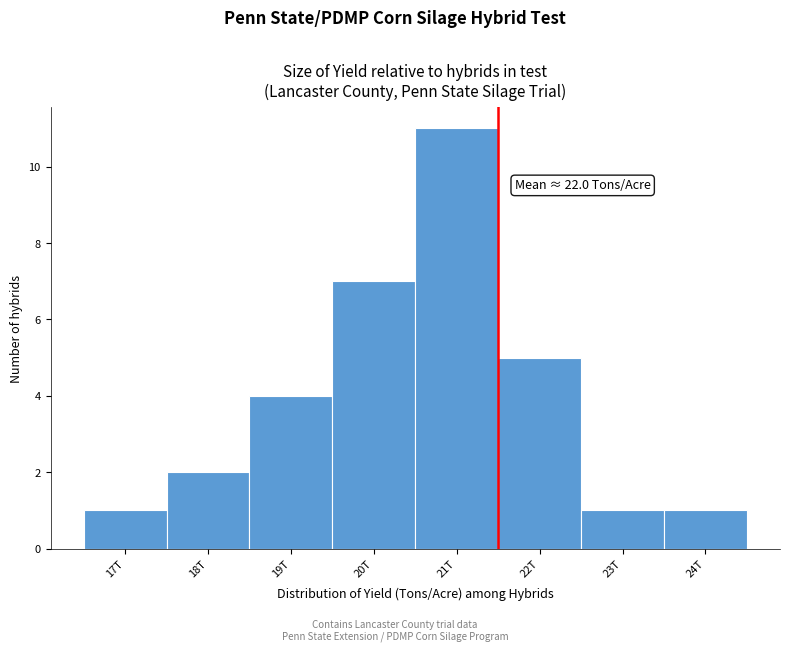

Reading left to right, list all the values displayed in this chart.

17T=1	18T=2	19T=4	20T=7	21T=11	22T=5	23T=1	24T=1